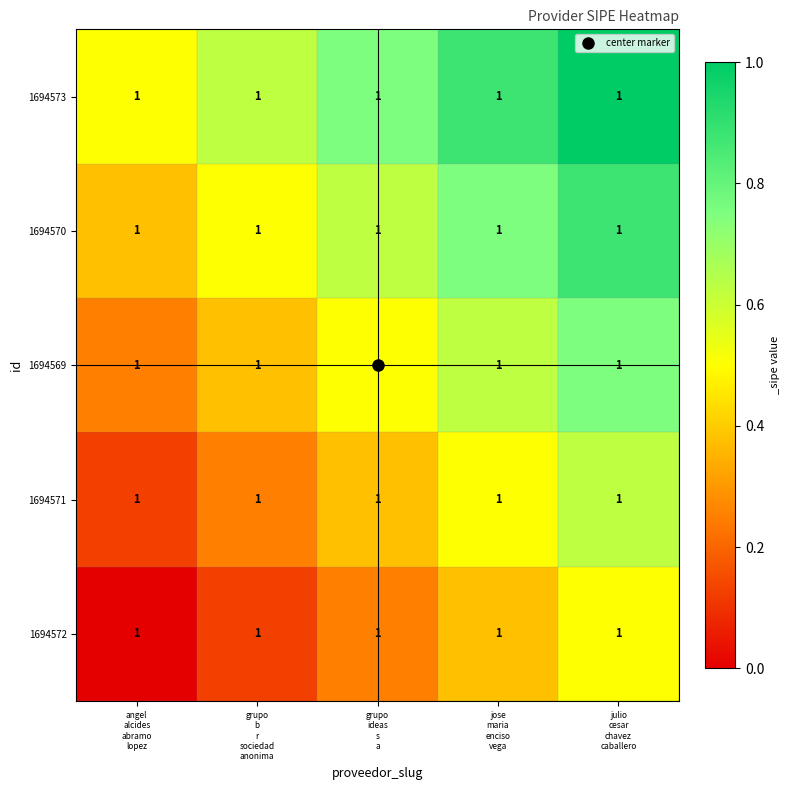

What is the difference between the 1694569 values at jose maria enciso vega and angel alcides abramo lopez?

0.4